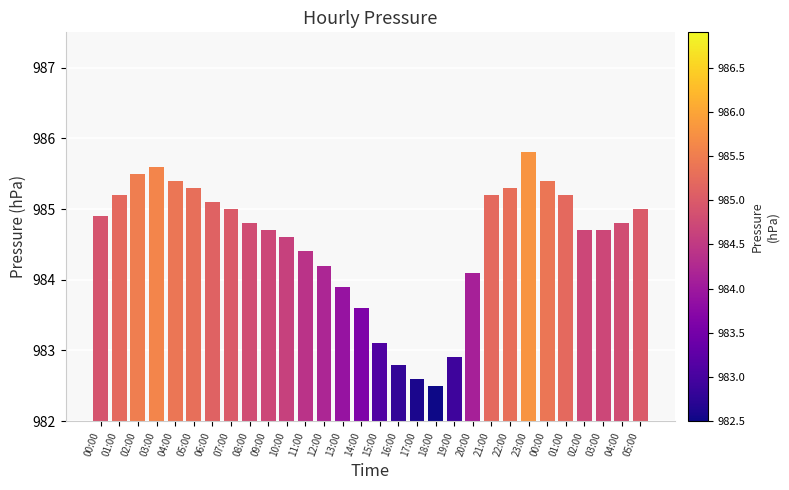

Which category has the lowest value across all series?

18:00